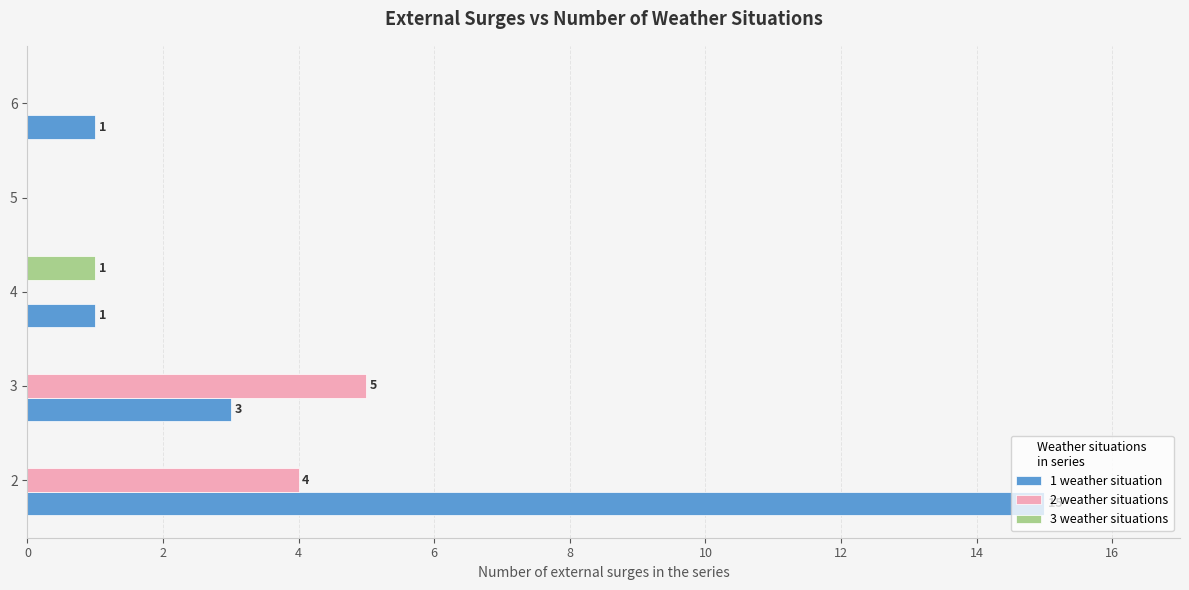

The value of 1 weather situation at 6 is 1. True or false?

True